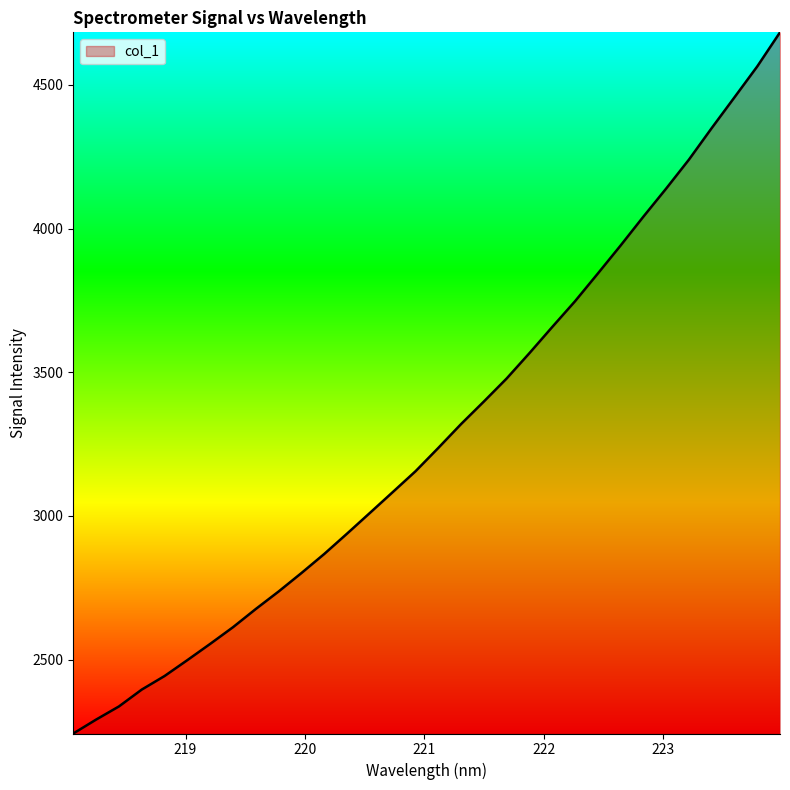

What is the smallest value displayed?

2242.6